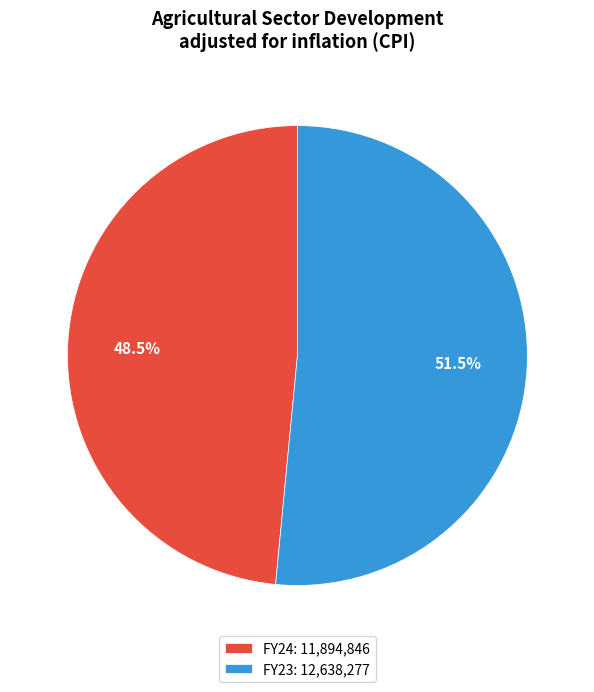

Is FY23 the majority of the pie?

Yes